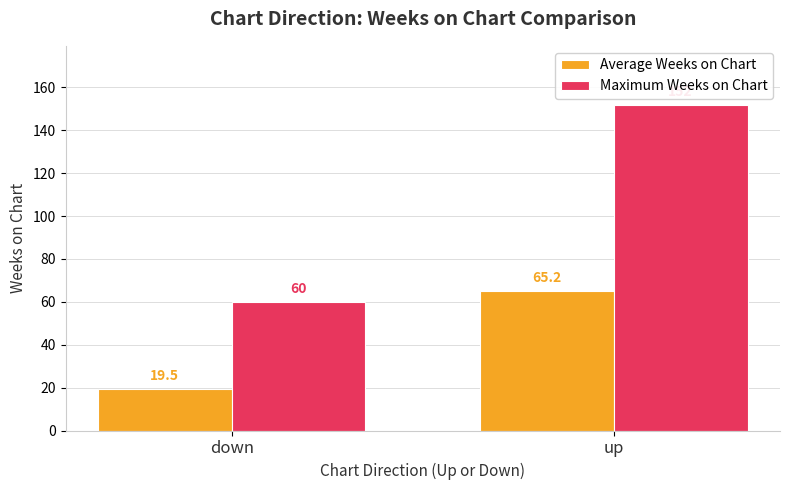

Between down and up, which series saw the biggest shift?

Maximum Weeks on Chart